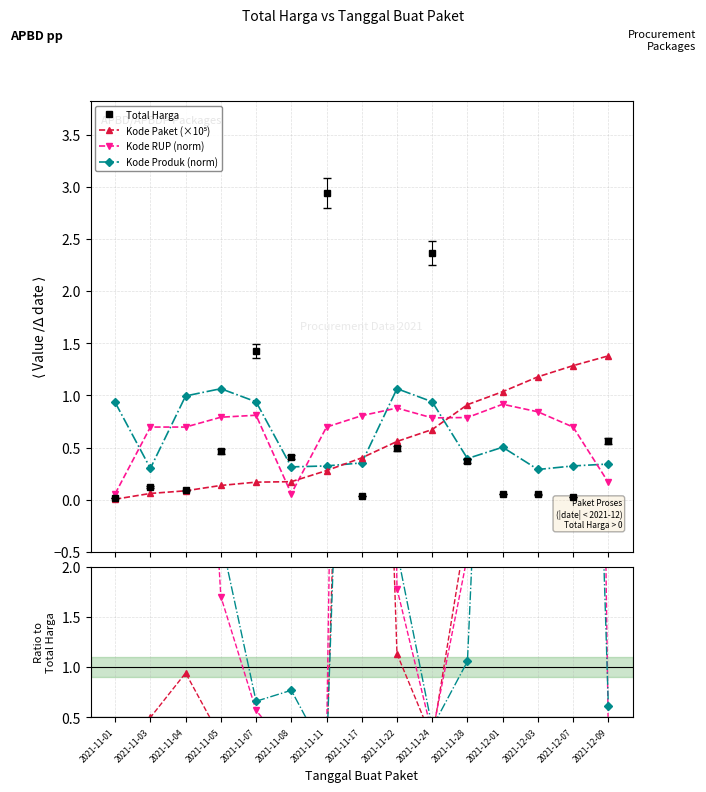

At which category does the chart reach its peak across all series?

2021-11-11